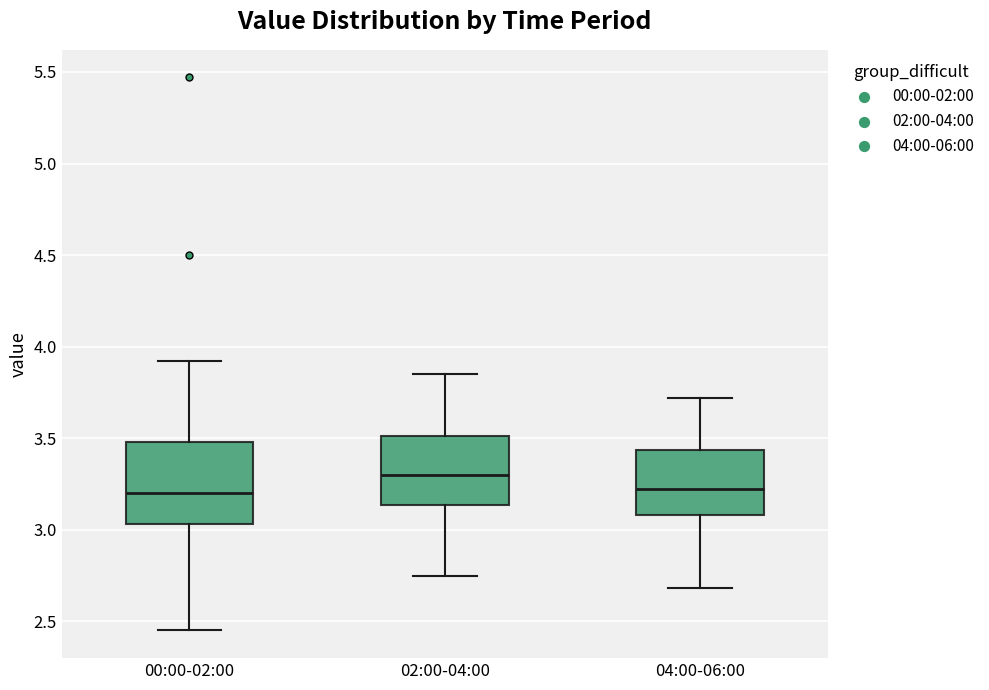

Reading left to right, read every box against the y-axis: the position of its median line, the range the box covers, and the ends of its whiskers. The values are not printed on the chart, so give them approximately, as read against the axis.

00:00-02:00: median 3.20, box 3.05 to 3.50, whiskers 2.45 to 3.90
02:00-04:00: median 3.30, box 3.15 to 3.50, whiskers 2.75 to 3.85
04:00-06:00: median 3.20, box 3.10 to 3.45, whiskers 2.70 to 3.70